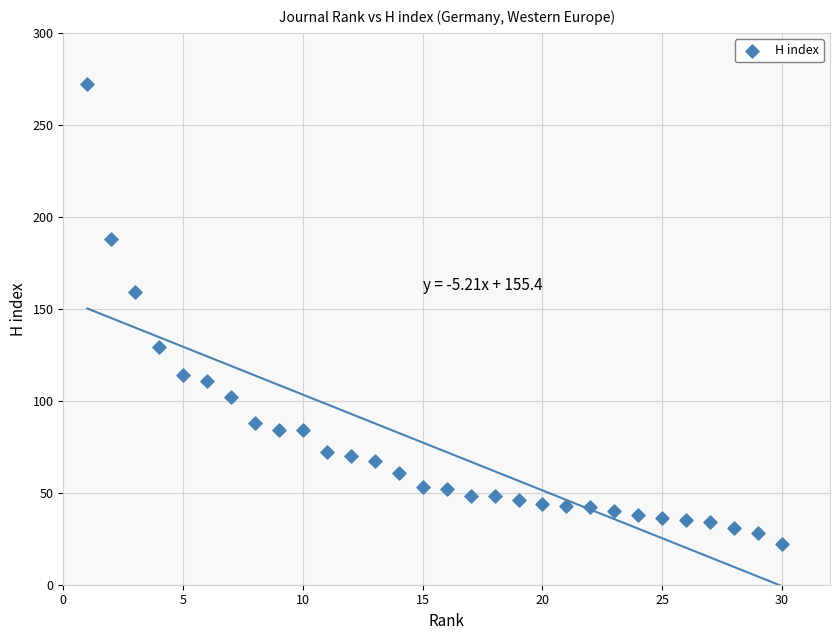

What is the range of Y values (max minus min)?

250